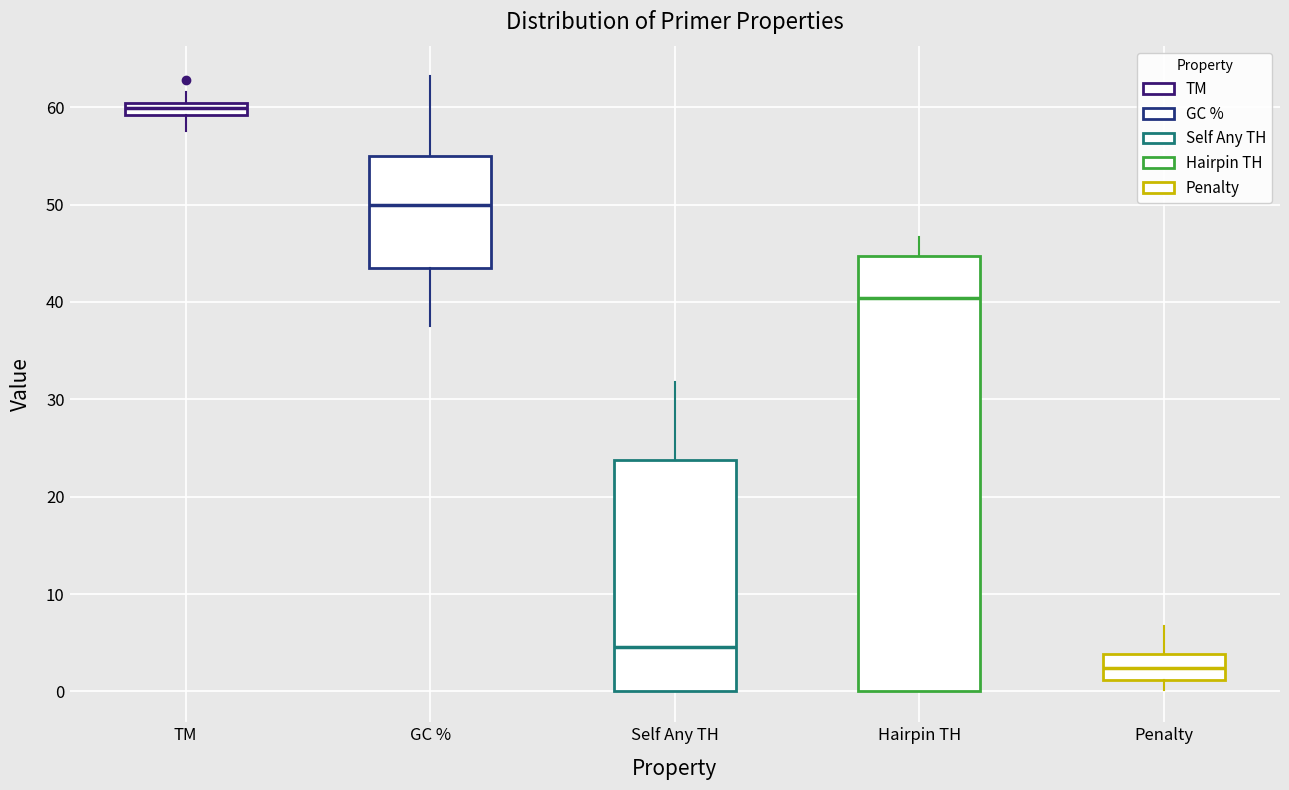

Which box's median line is the lowest?

Penalty